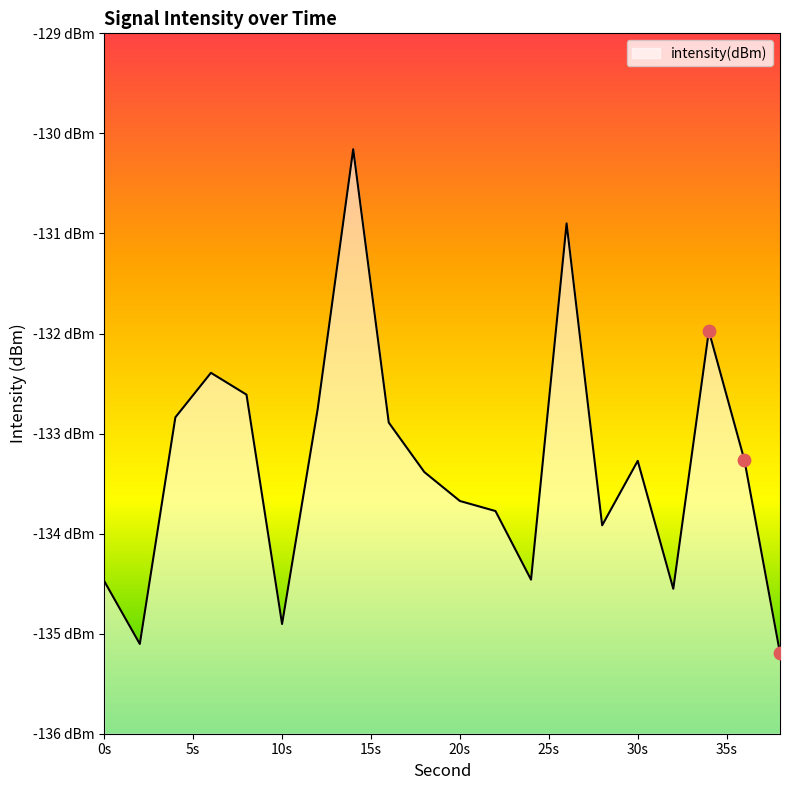

What is the change in value from 6 to 16?

-0.5